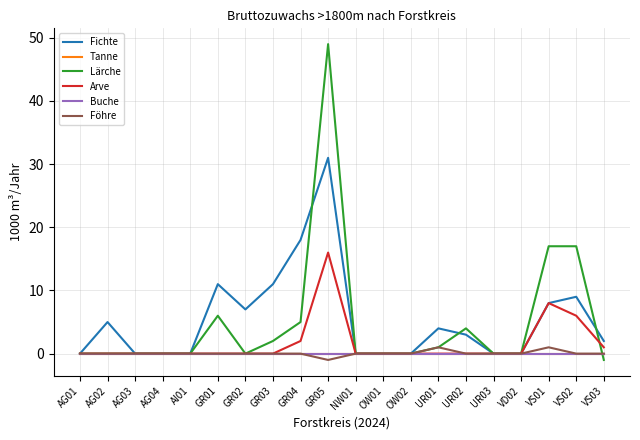

Is this an area chart (filled region under the line)?

No